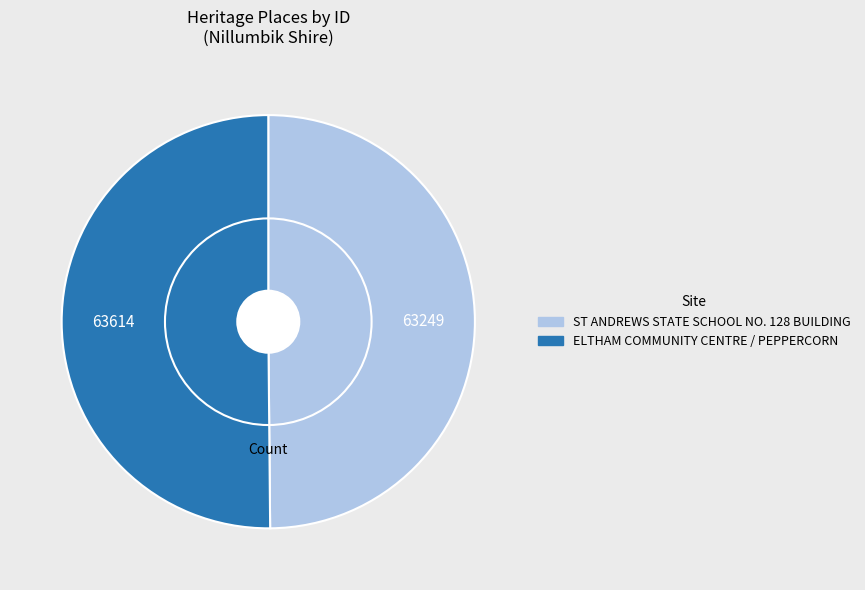

Count the number of slices in the pie.

2